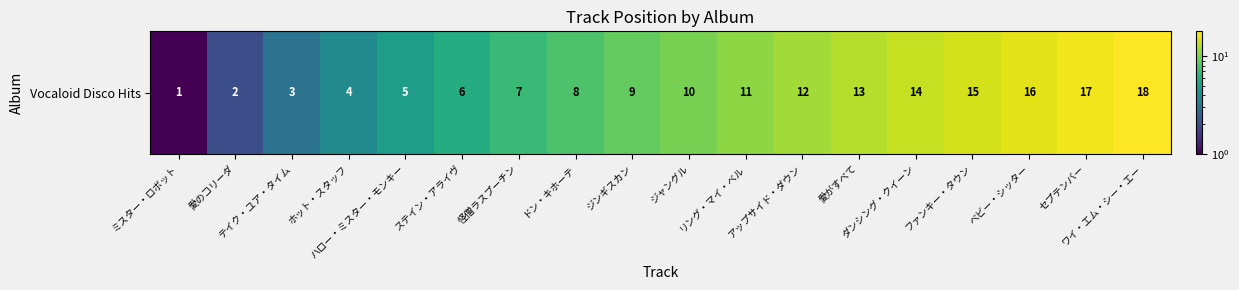

Reading right to left, transcribe all the data shown in this chart.

18	17	16	15	14	13	12	11	10	9	8	7	6	5	4	3	2	1